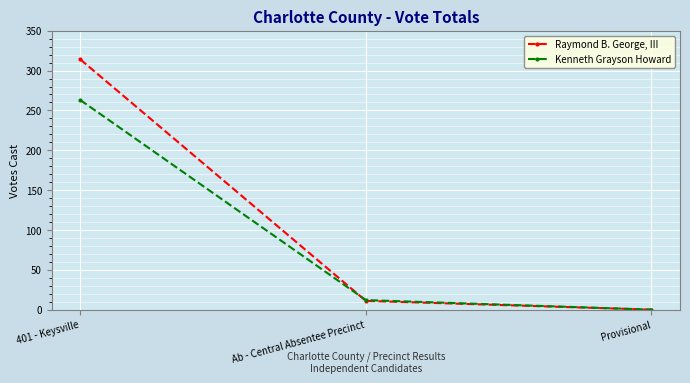

Which series has the widest spread of values?

Raymond B. George, III